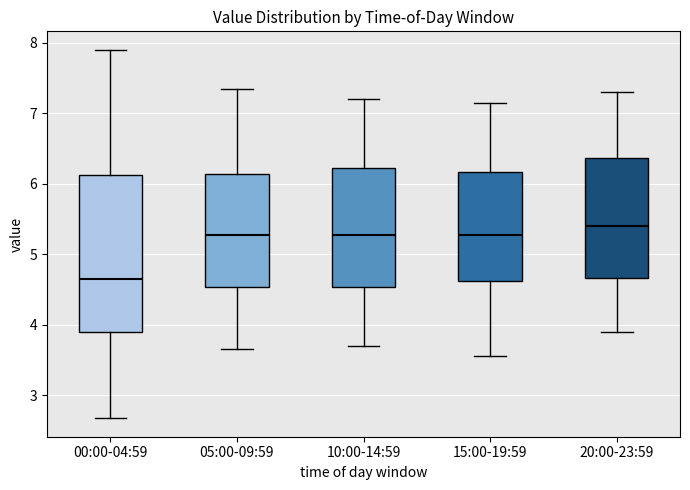

Reading left to right, read every box against the y-axis: the position of its median line, the range the box covers, and the ends of its whiskers. The values are not printed on the chart, so give them approximately, as read against the axis.

00:00-04:59: median 4.6, box 3.9 to 6.1, whiskers 2.7 to 7.9
05:00-09:59: median 5.3, box 4.5 to 6.1, whiskers 3.7 to 7.4
10:00-14:59: median 5.3, box 4.5 to 6.2, whiskers 3.7 to 7.2
15:00-19:59: median 5.3, box 4.6 to 6.2, whiskers 3.6 to 7.2
20:00-23:59: median 5.4, box 4.7 to 6.4, whiskers 3.9 to 7.3